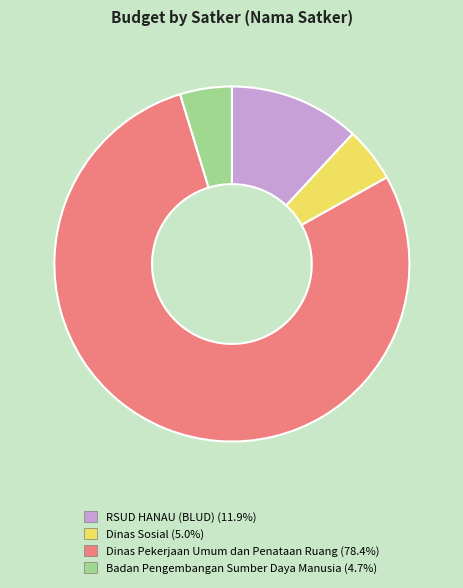

How many slices are in this pie chart?

4